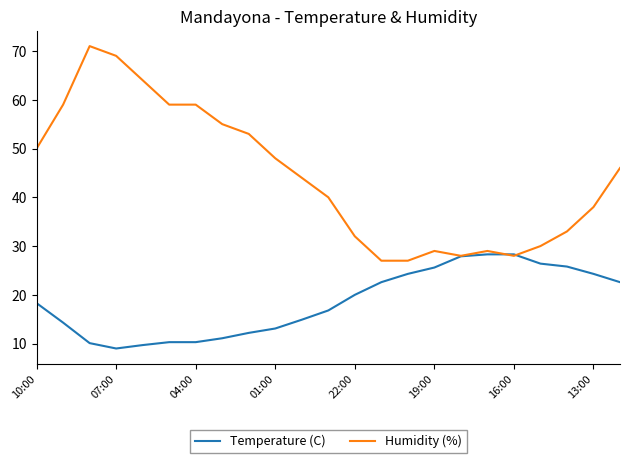

Does the chart have visible grid lines?

No